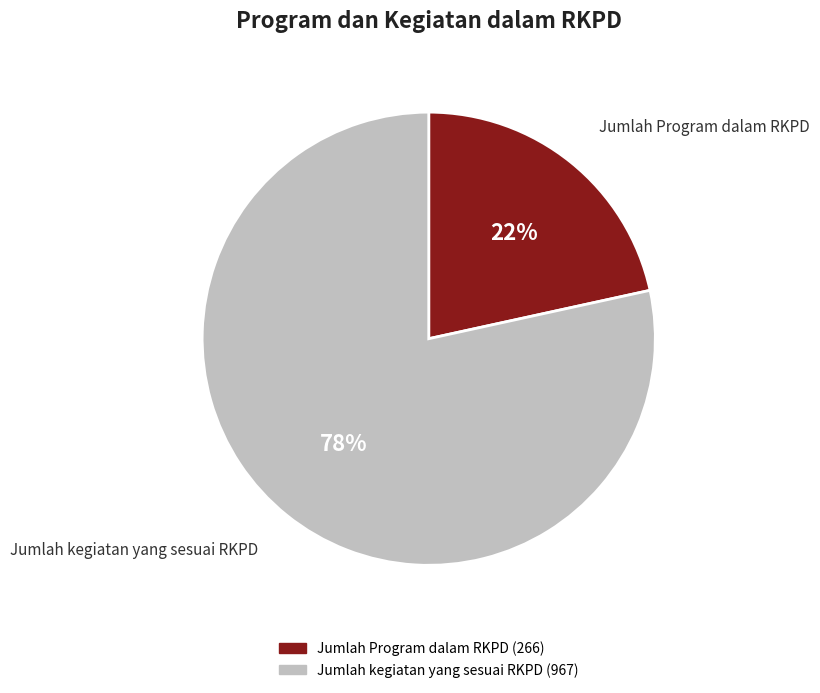

What is the largest slice in the pie chart?

Jumlah kegiatan yang sesuai RKPD